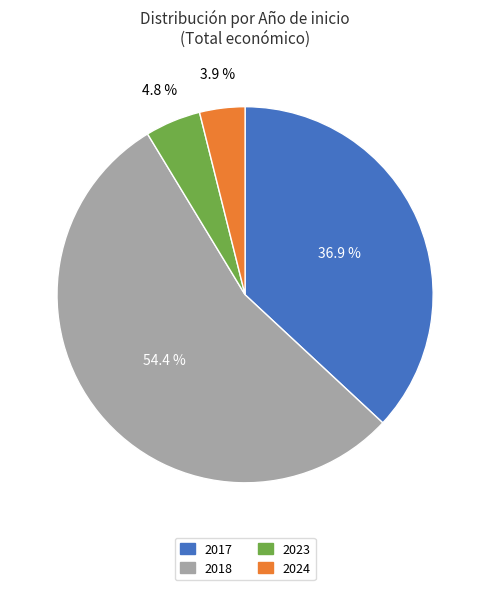

Is there any slice that represents more than half of the pie?

Yes